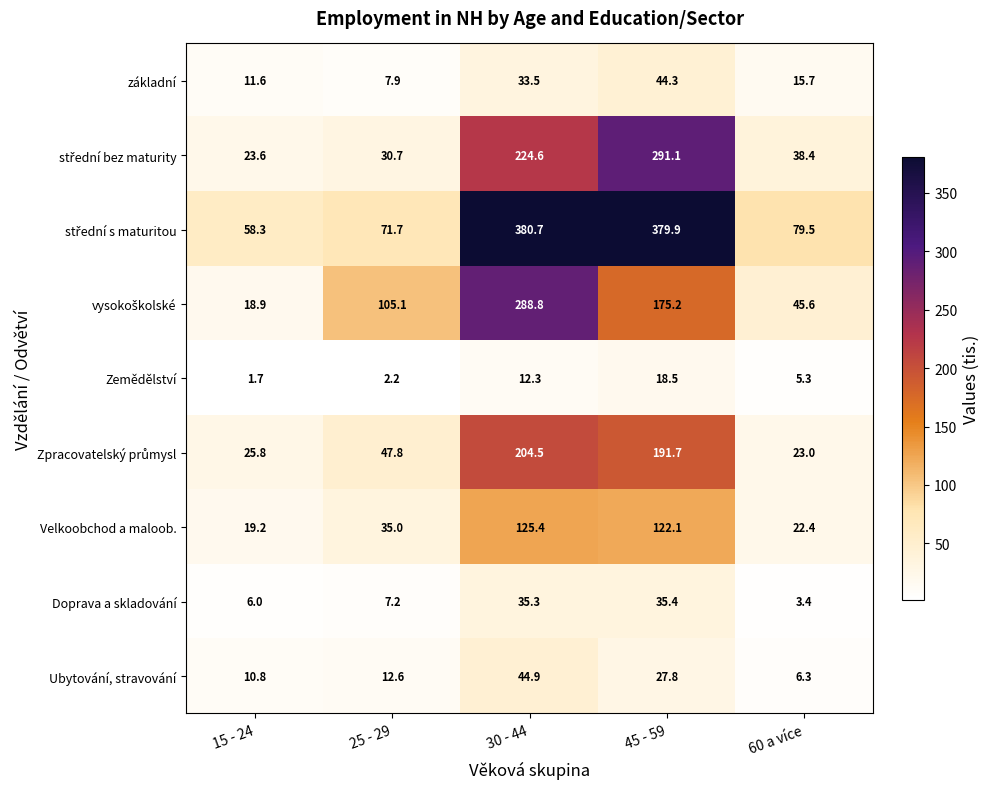

What is the maximum value for Zemědělství?

18.5